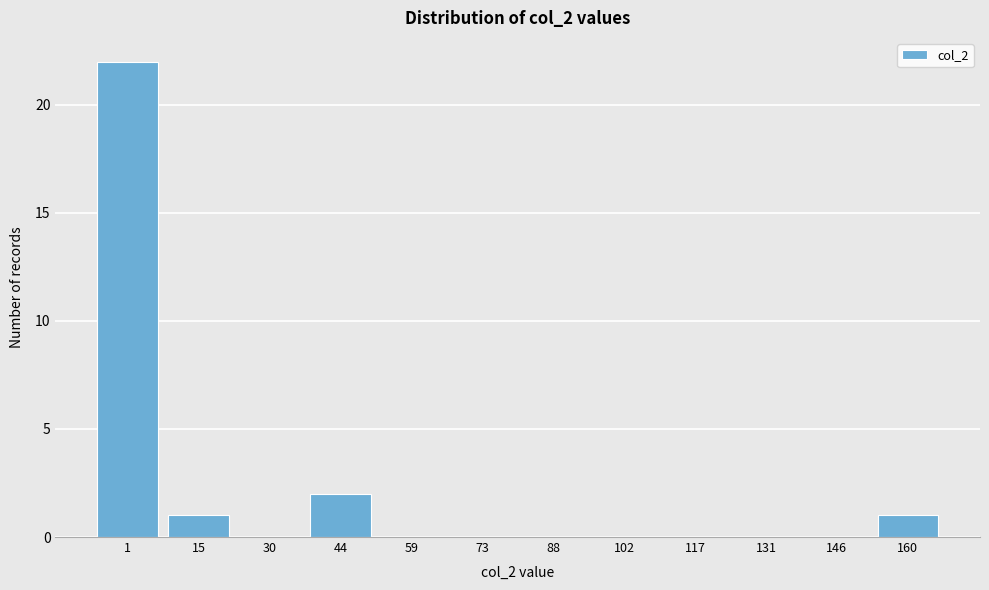

Reading left to right, what are all the values shown in this chart?

1=22	15=1	30=0	44=2	59=0	73=0	88=0	102=0	117=0	131=0	146=0	160=1